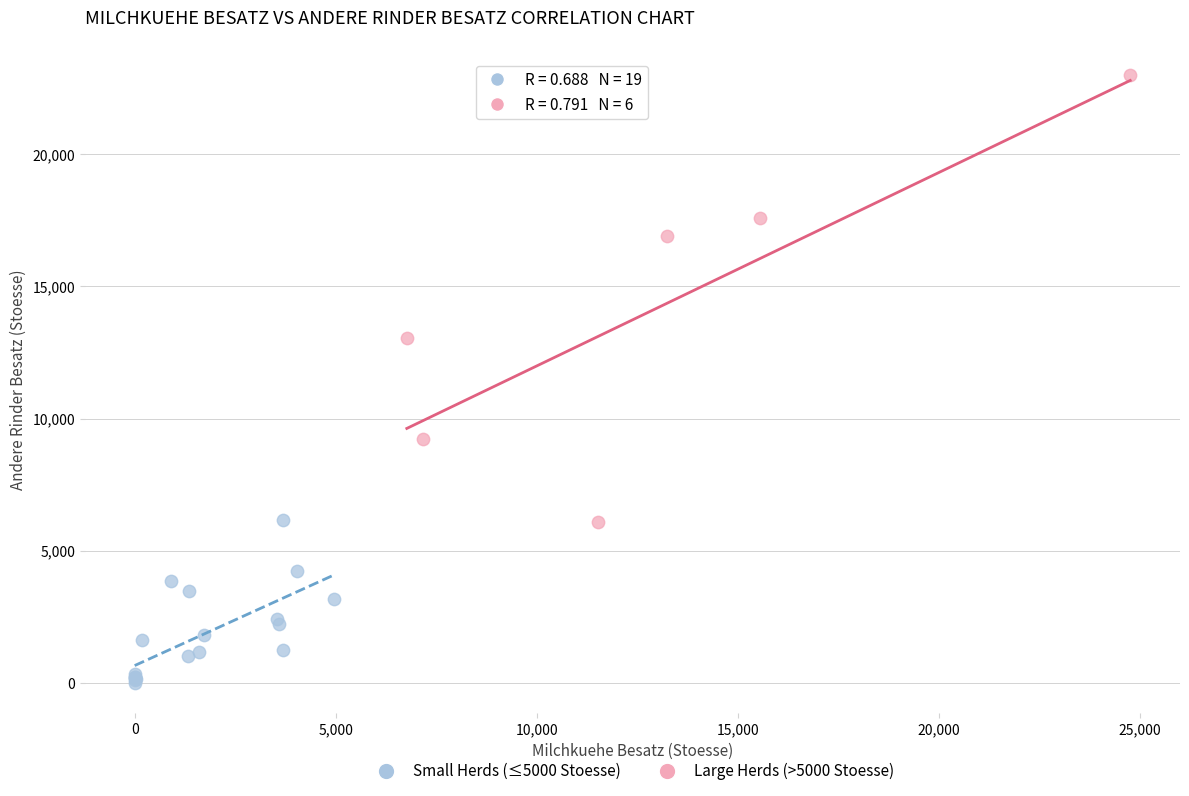

Which series contains the highest Y value?

Large Herds (>5000 Stoesse)